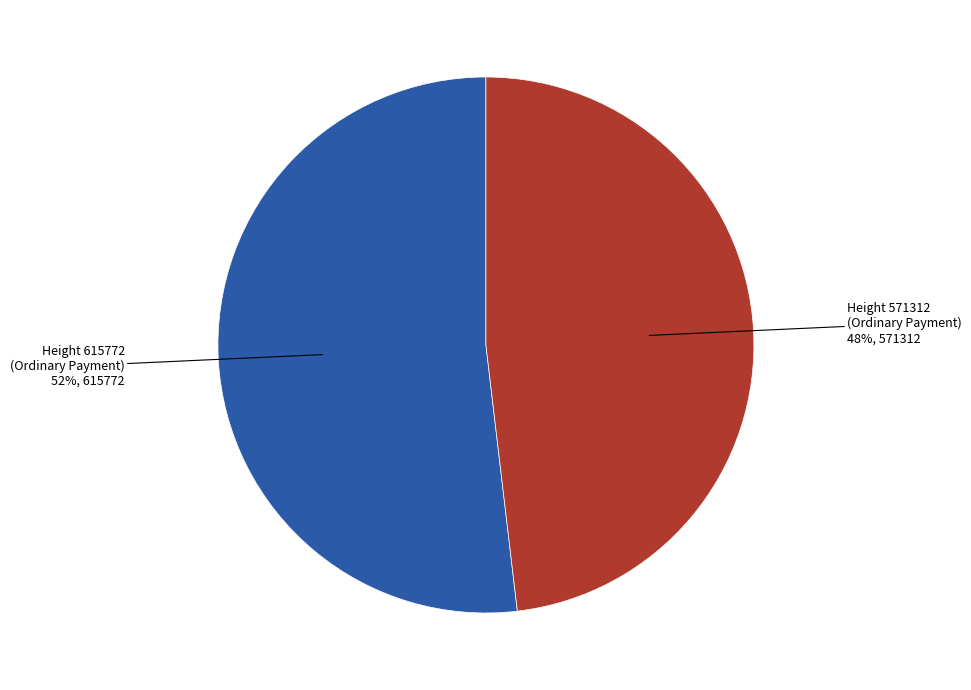

To the nearest percent, what percentage of the pie is Height 615772 (Ordinary Payment)?

52%